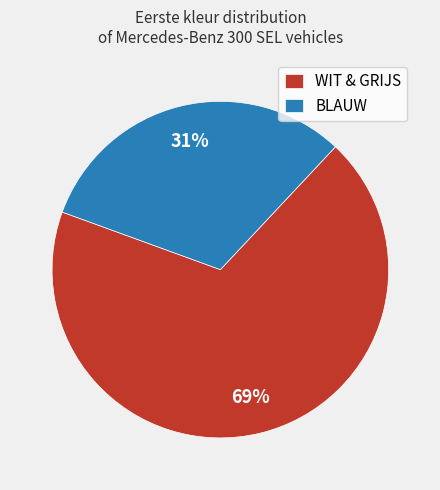

To the nearest percent, what is the average slice percentage?

50%